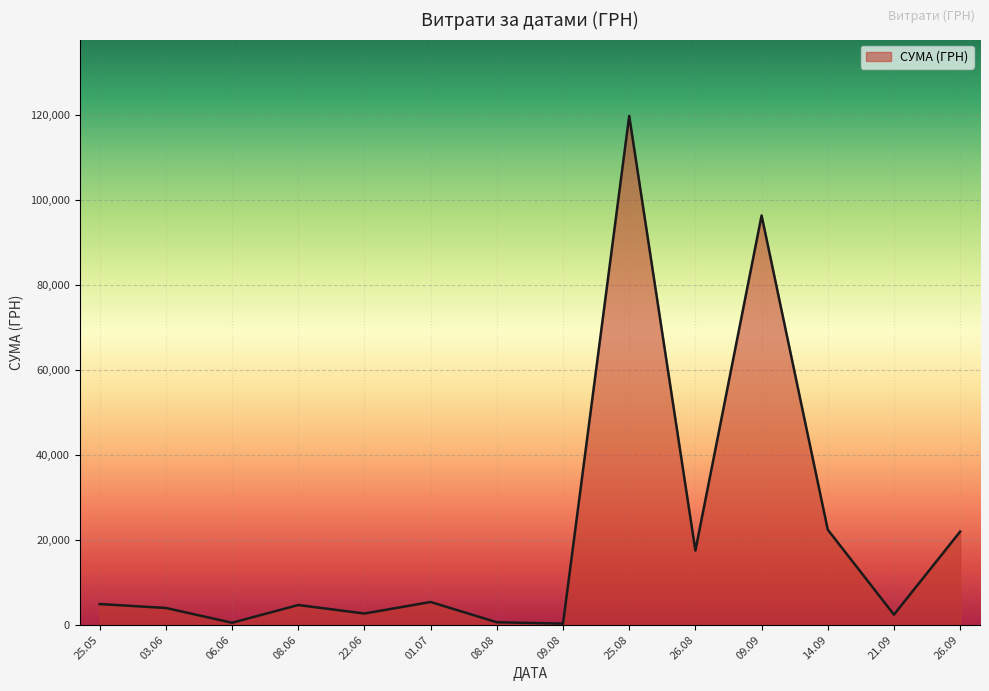

Which label corresponds to the largest value in the chart?

25.08